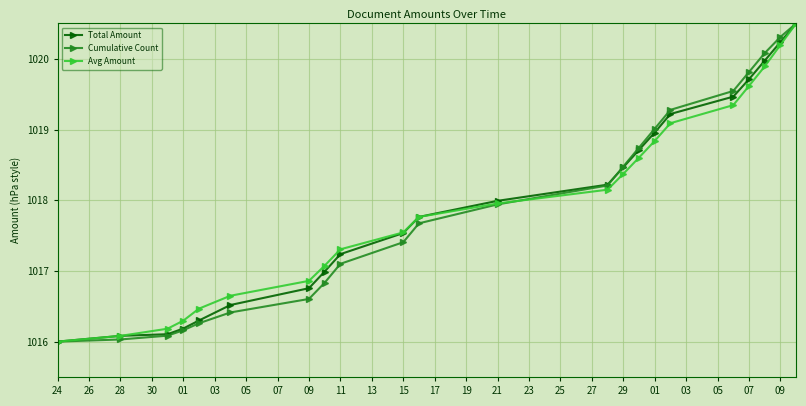

What is the value of the Cumulative Count point at the 15th from the left?

1018.7